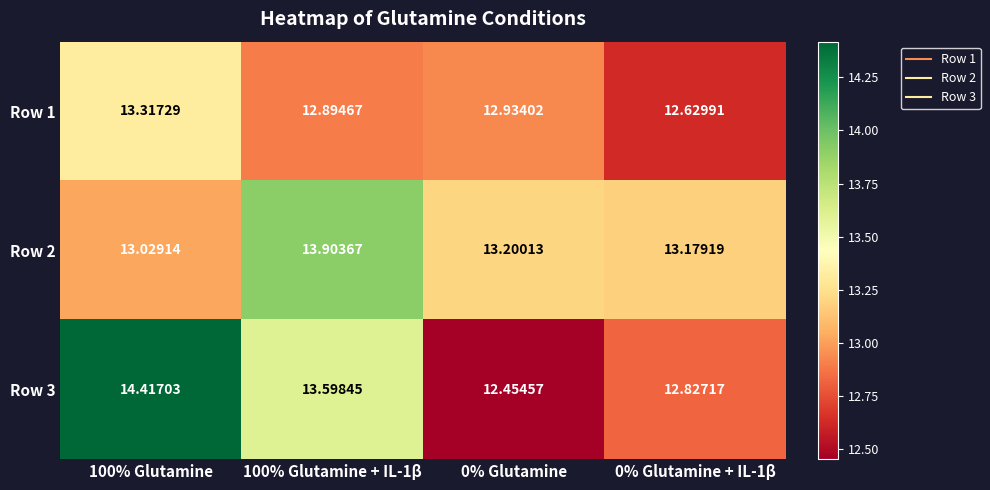

At which category is the sum across all series the highest?

100% Glutamine